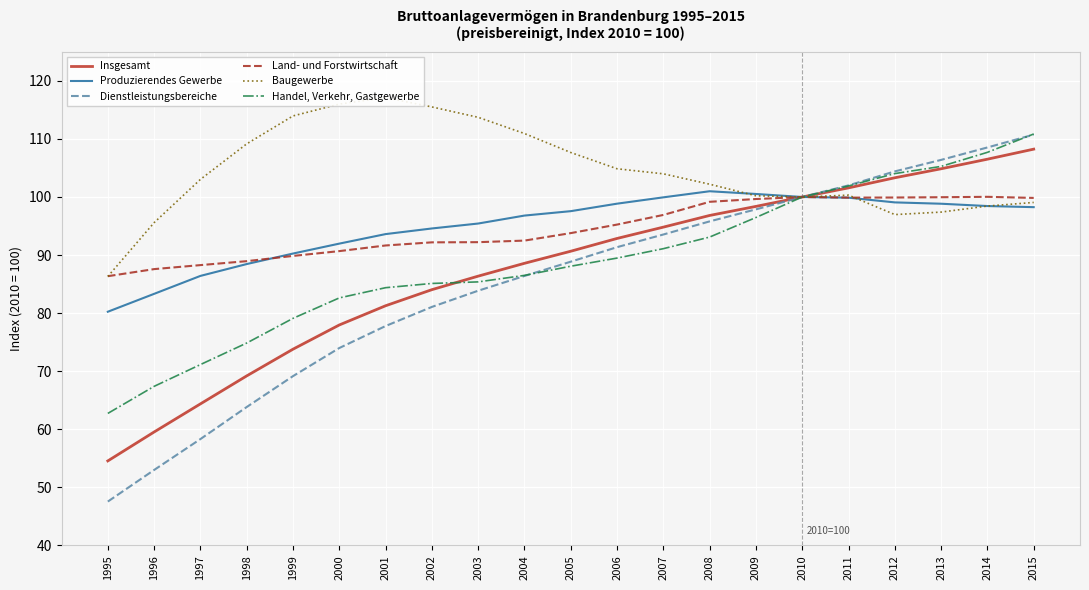

What is the difference between the highest and lowest values at 2015?

12.6